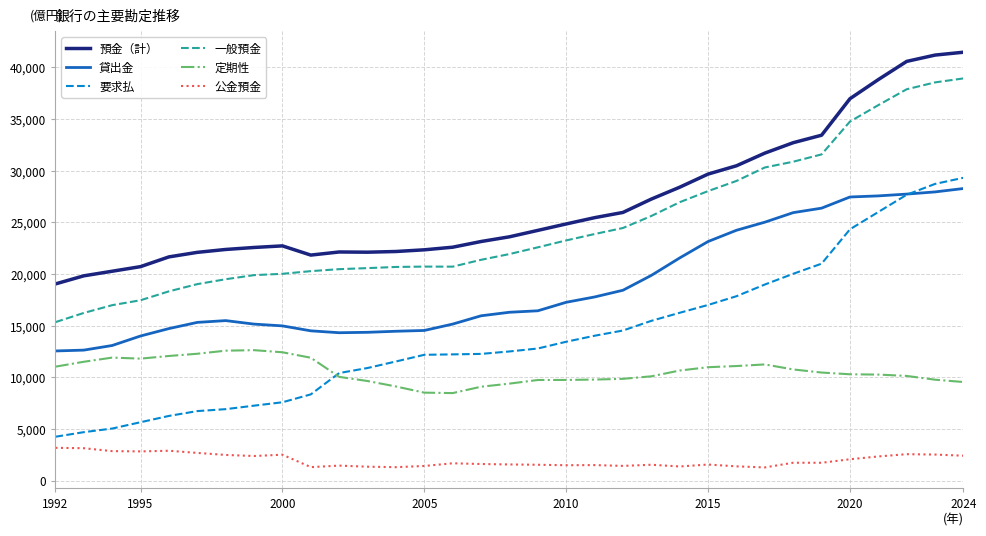

How many distinct data groups are displayed?

6